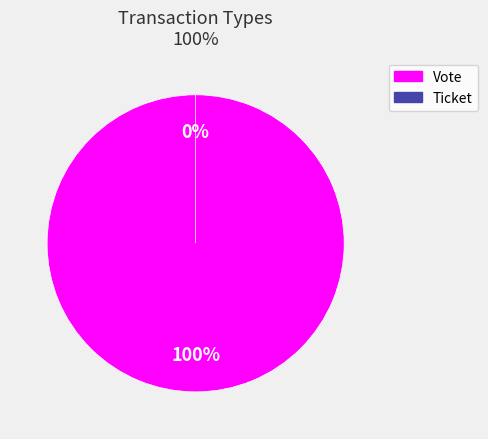

Which category has the biggest portion of the pie?

Vote